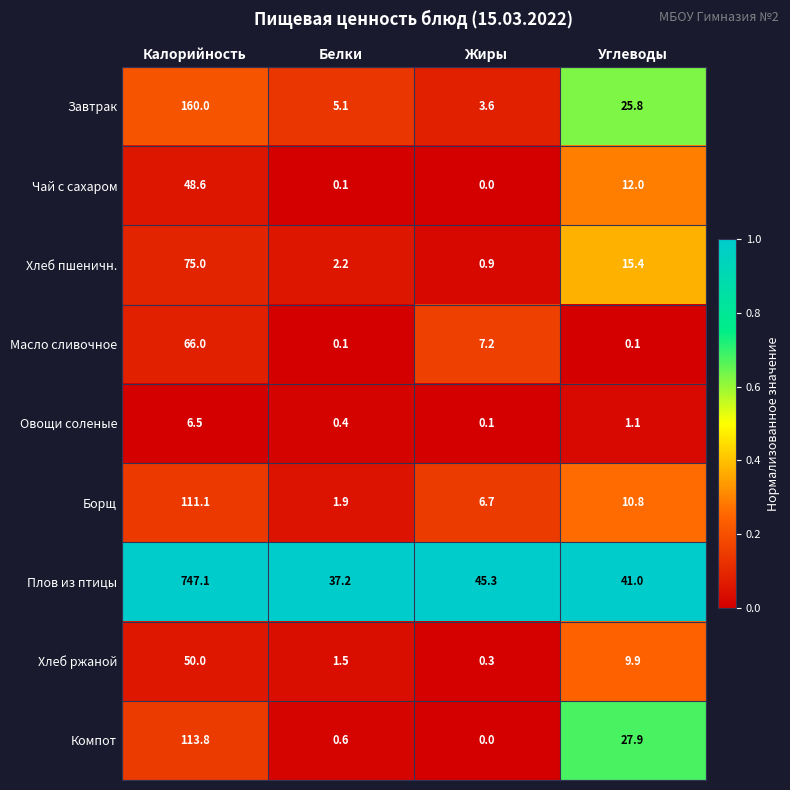

Where does the Хлеб пшеничн. series first go above 15?

Калорийность